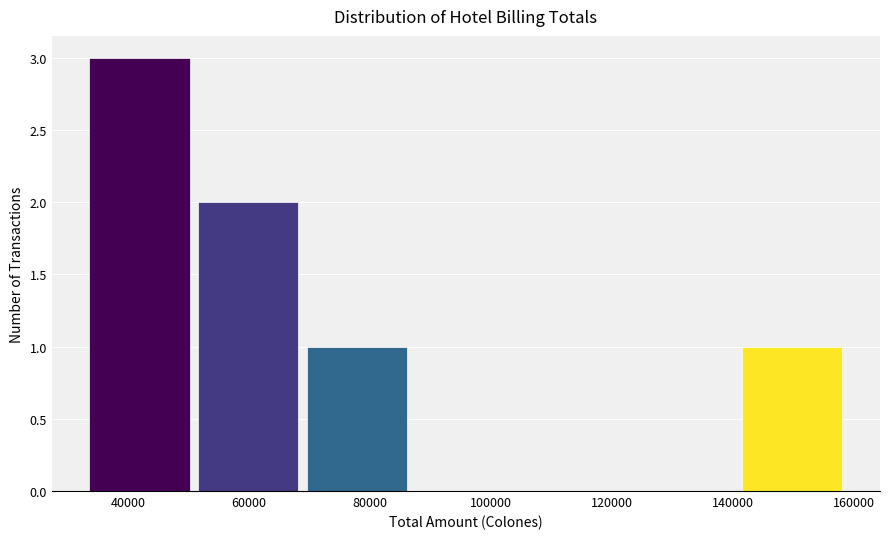

Which range on the x-axis has the tallest bar?

32000 to 50000